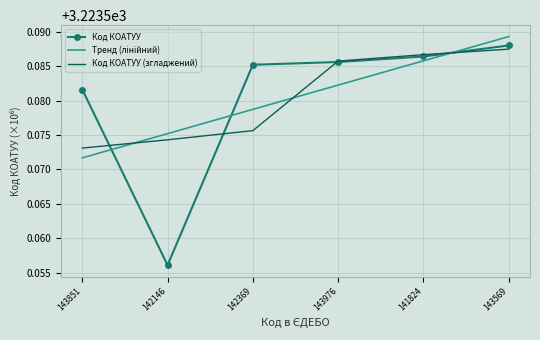

At which category does the chart reach its minimum across all series?

142146